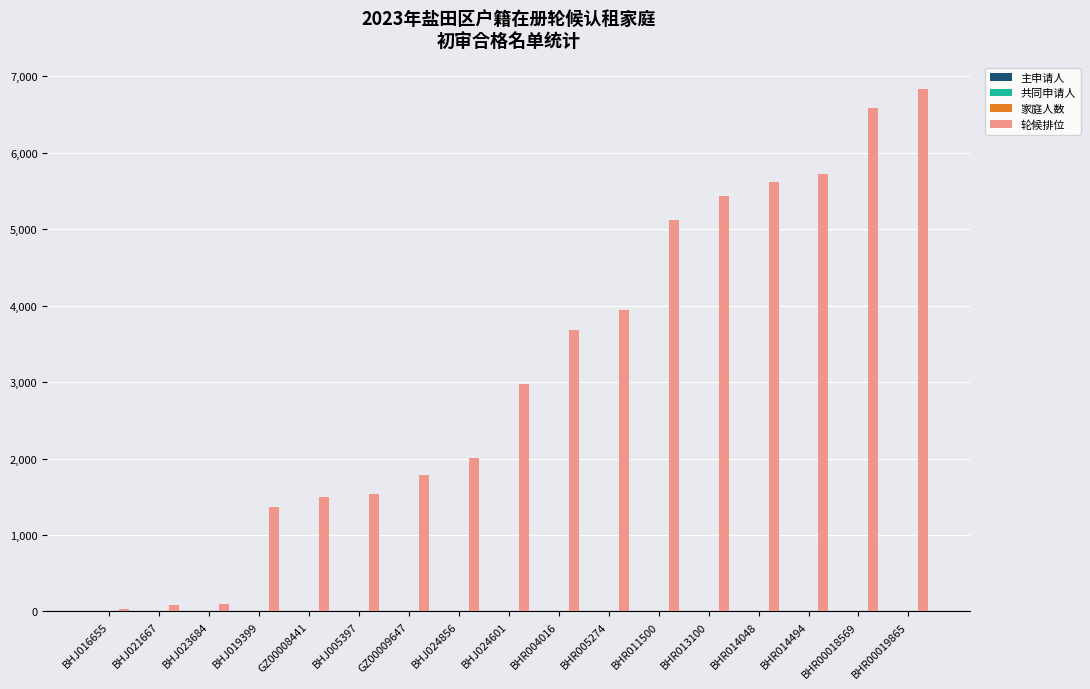

What is the spread (max minus min) of values at BHJ024856?

2002